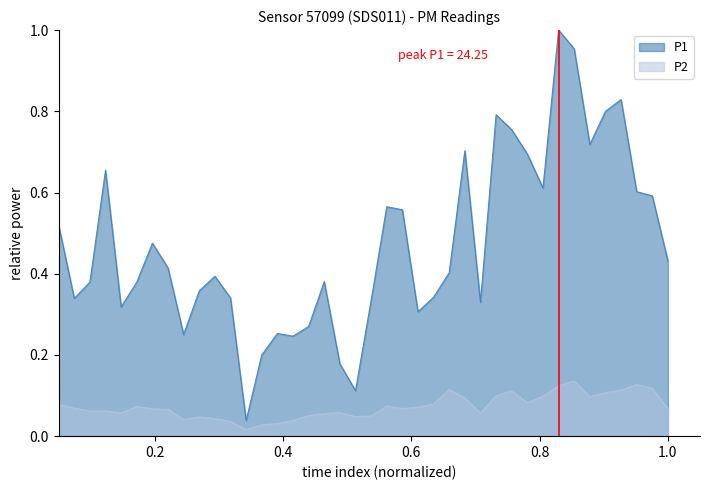

List the series in order of their peak value, highest first.

P1, P2